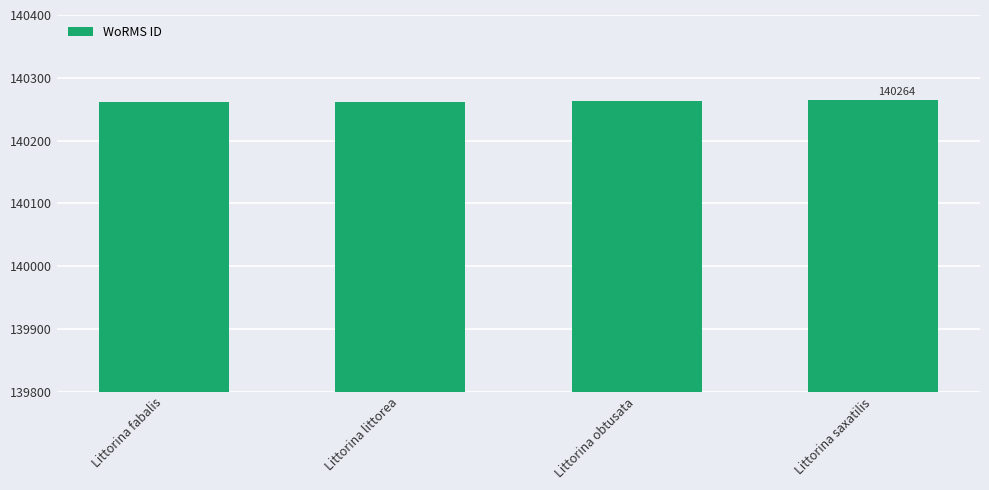

What is the label of the 1st bar from the right?

Littorina saxatilis